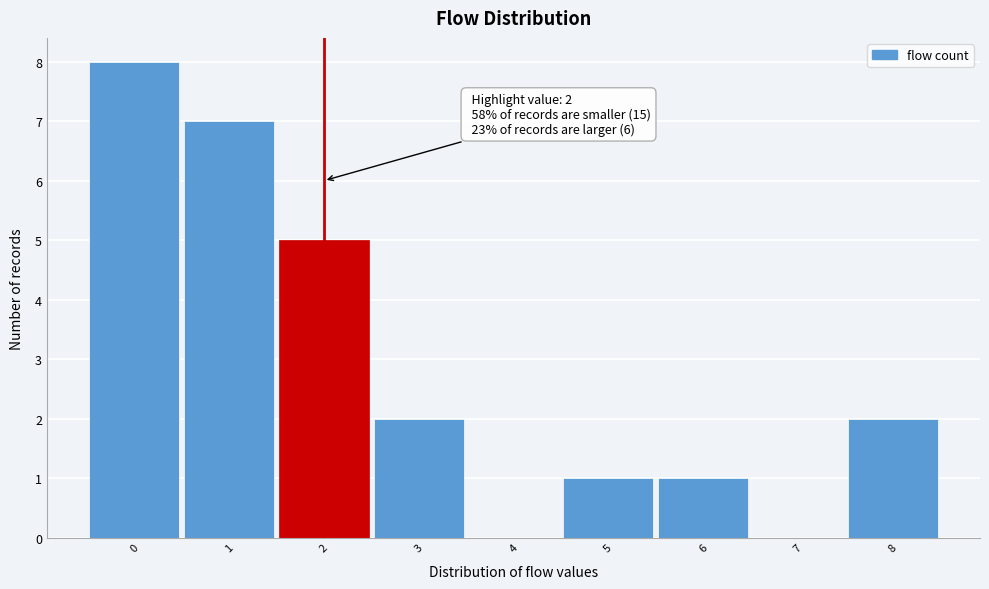

Over which range of the x-axis is the bar tallest?

-0.5 to 0.5